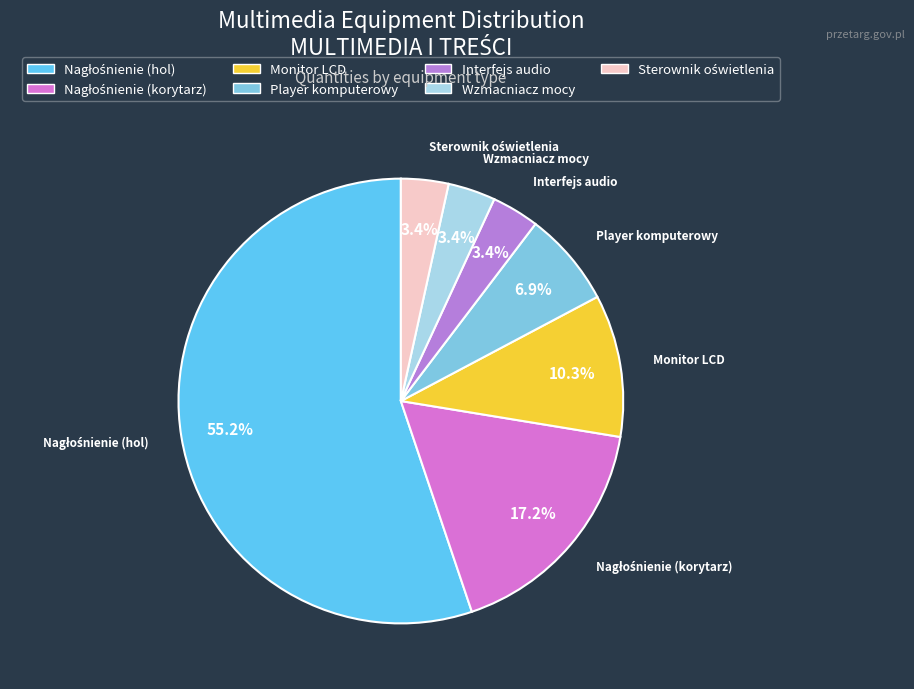

What percentage is NOT represented by Monitor LCD?

89.7%